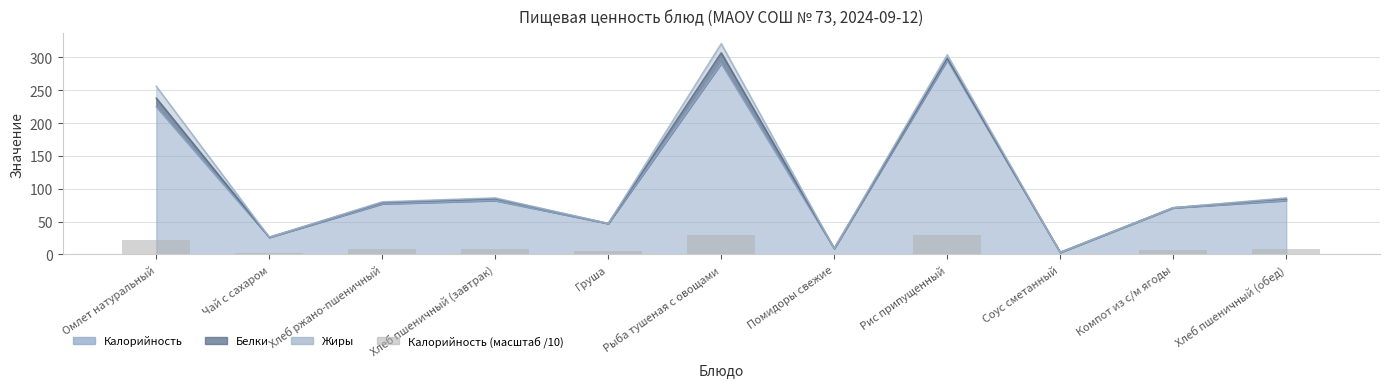

Does the chart contain stacked bars?

No